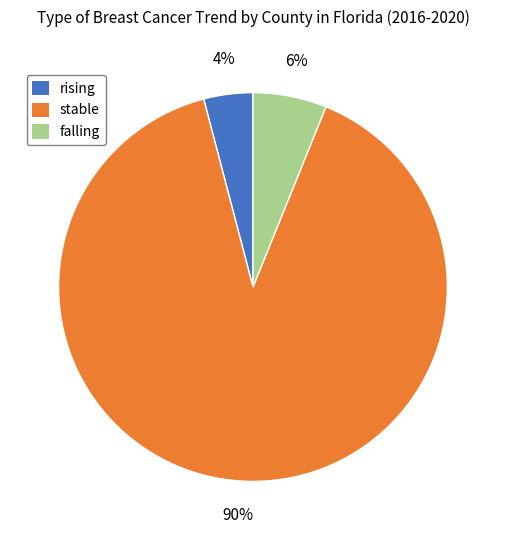

Rank the categories by value from highest to lowest.

stable, falling, rising